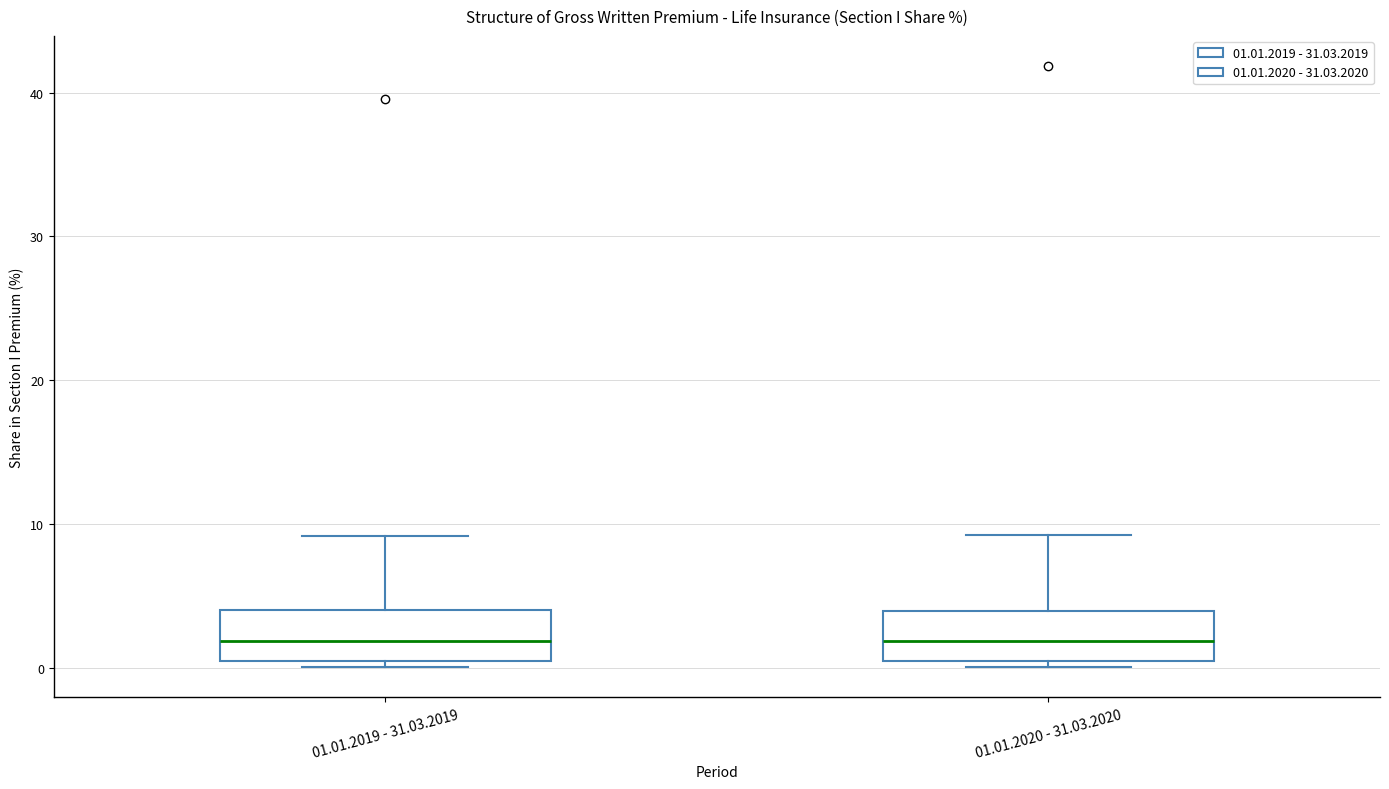

Where is the upper edge of the box for 01.01.2020 - 31.03.2020 on the y-axis? The values are not printed on the chart, so give them approximately, as read against the axis.

4